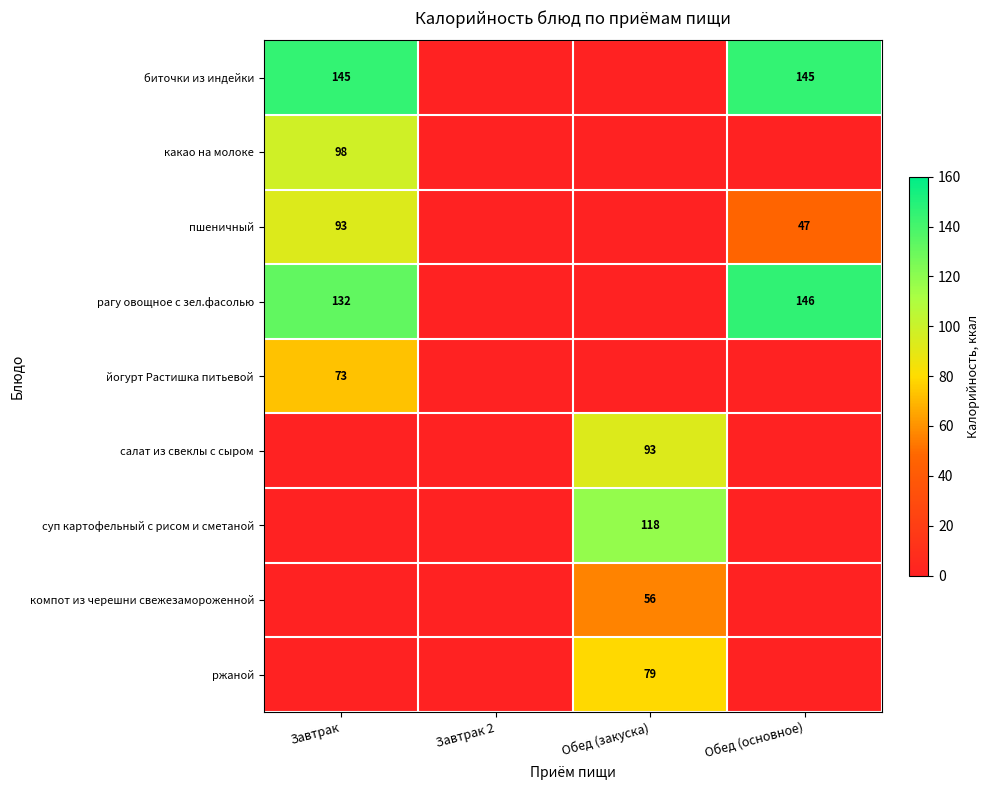

Is it true that компот из черешни свежезамороженной equals 13 at Обед (закуска)?

False